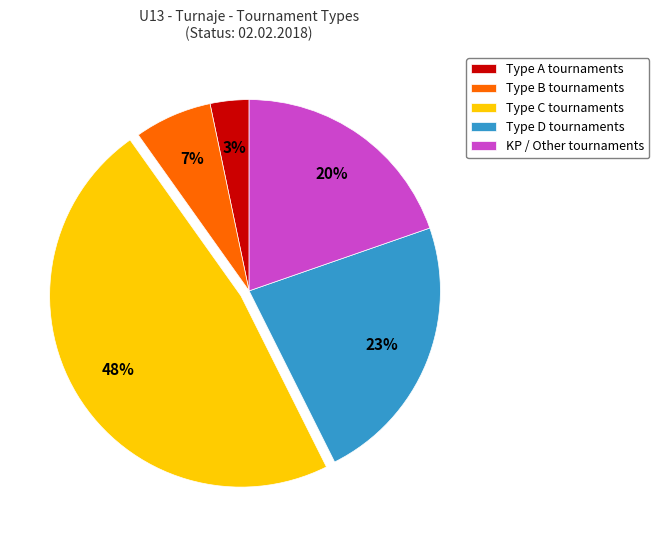

Do Type C tournaments and Type A tournaments together represent more than half of the pie?

Yes